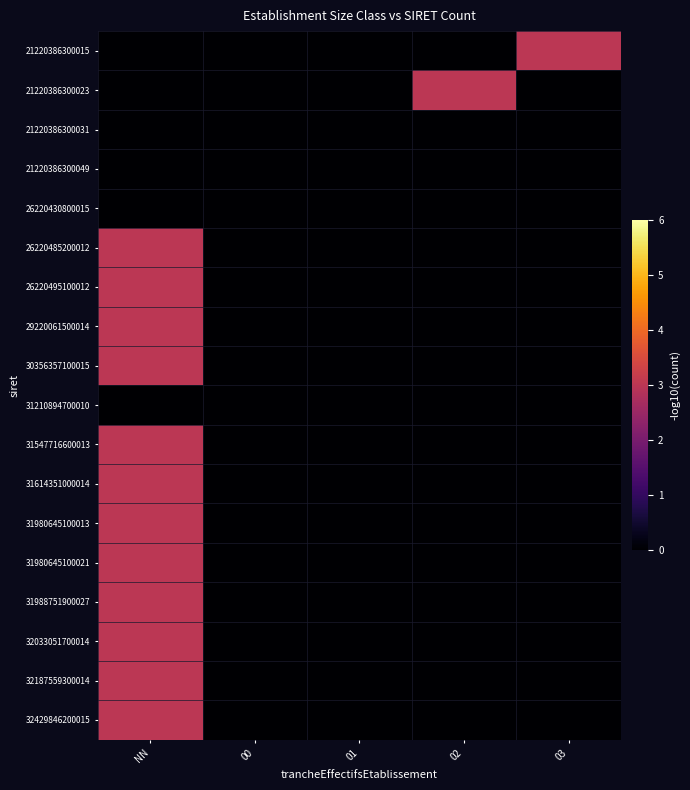

At how many categories does at least one series exceed 2?

3